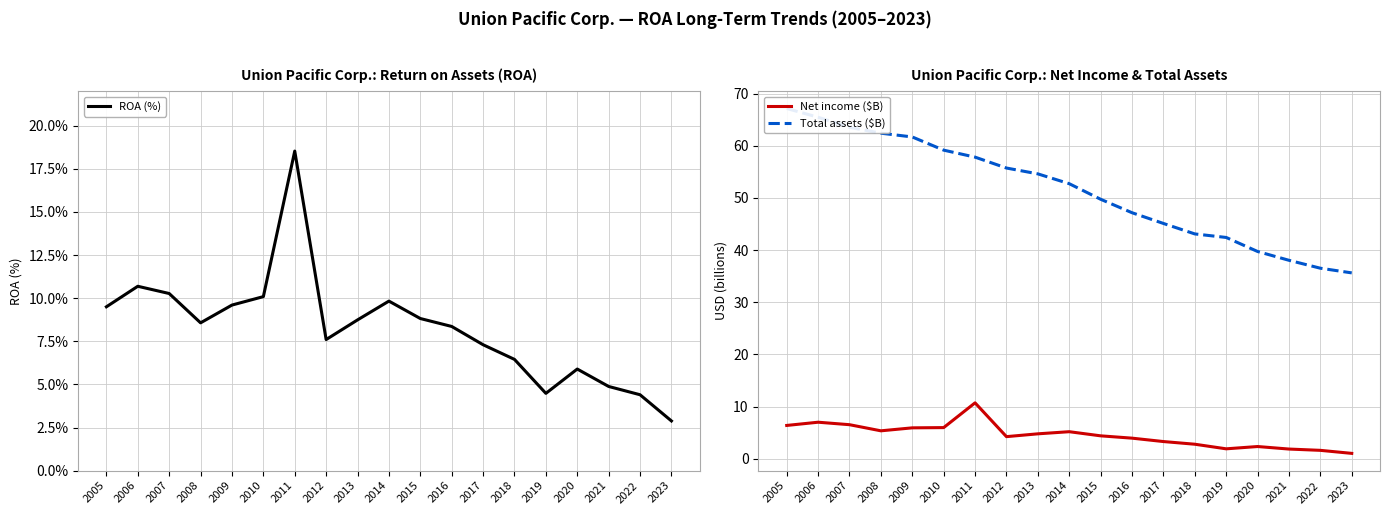

What are all the series names shown in the legend?

ROA (%), Net income ($B), Total assets ($B)